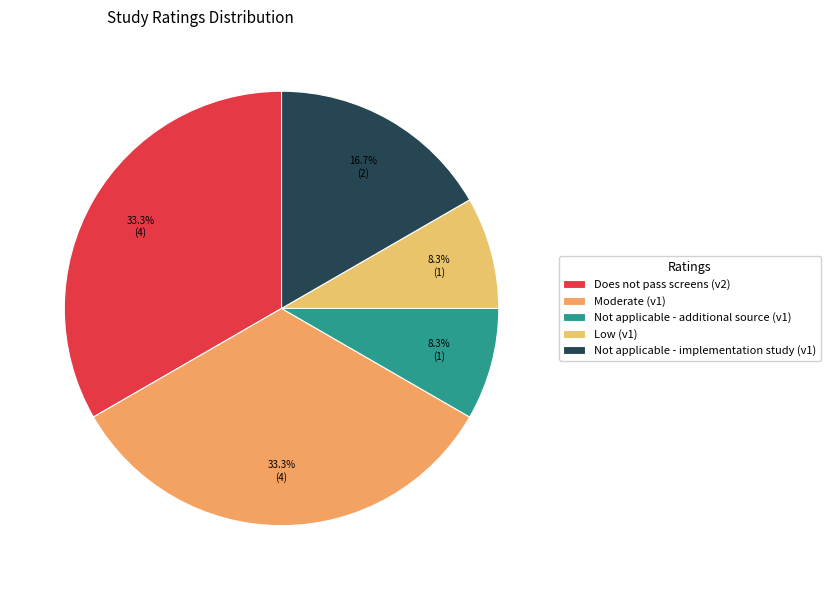

To the nearest percent, what is the difference between the largest and smallest slice percentages?

25%